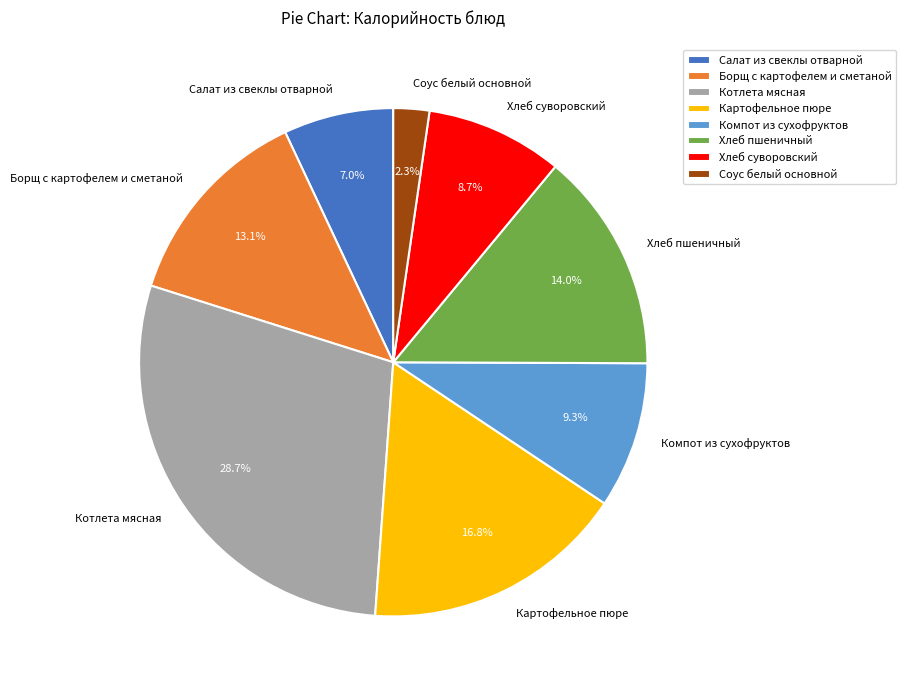

What portion of the pie excludes Хлеб суворовский?

91.3%